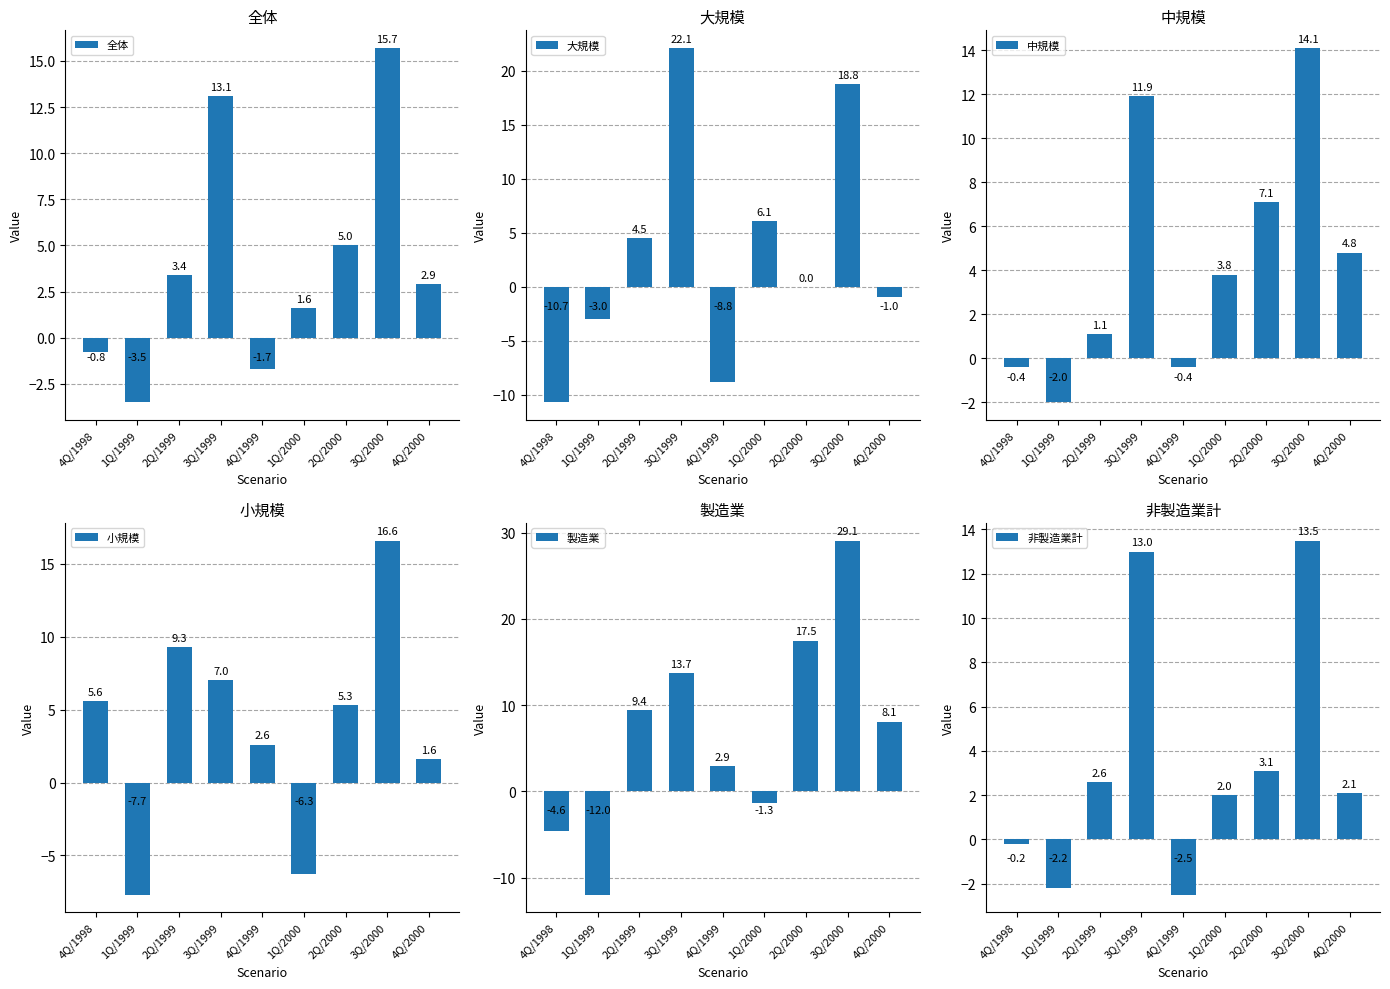

Is it true that 全体 equals -0.5 at 4Q/1998?

False